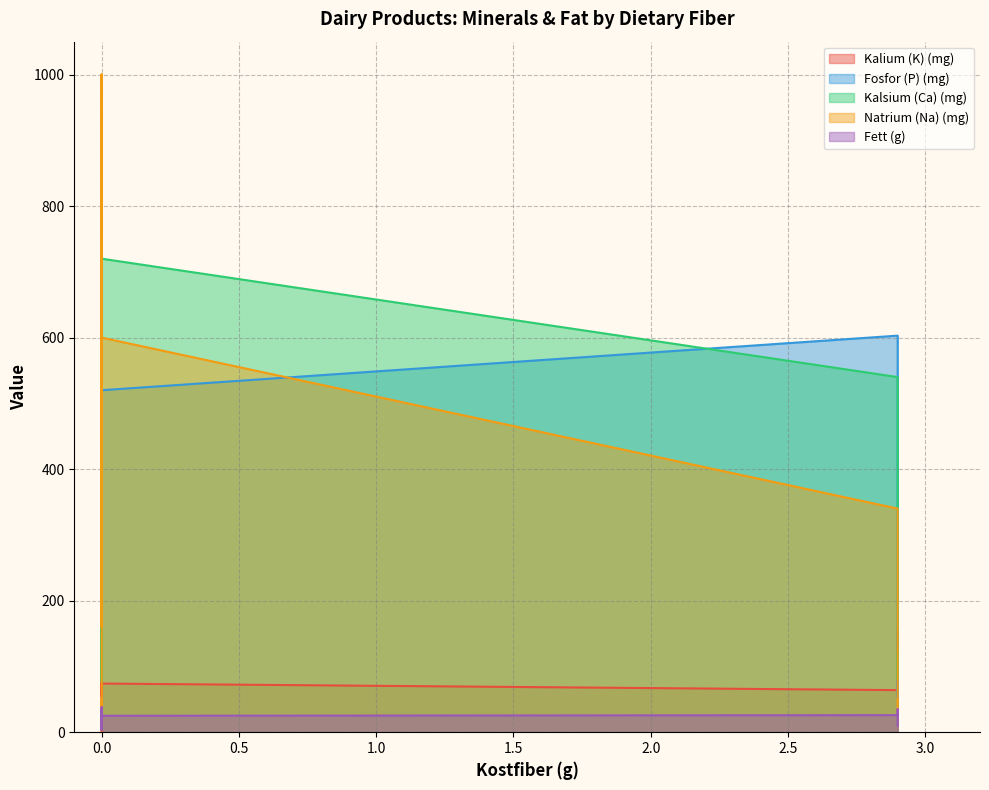

Is the value of Kalium (K) (mg) at 0.0 greater than the value of Fett (g) at 0.0?

Yes